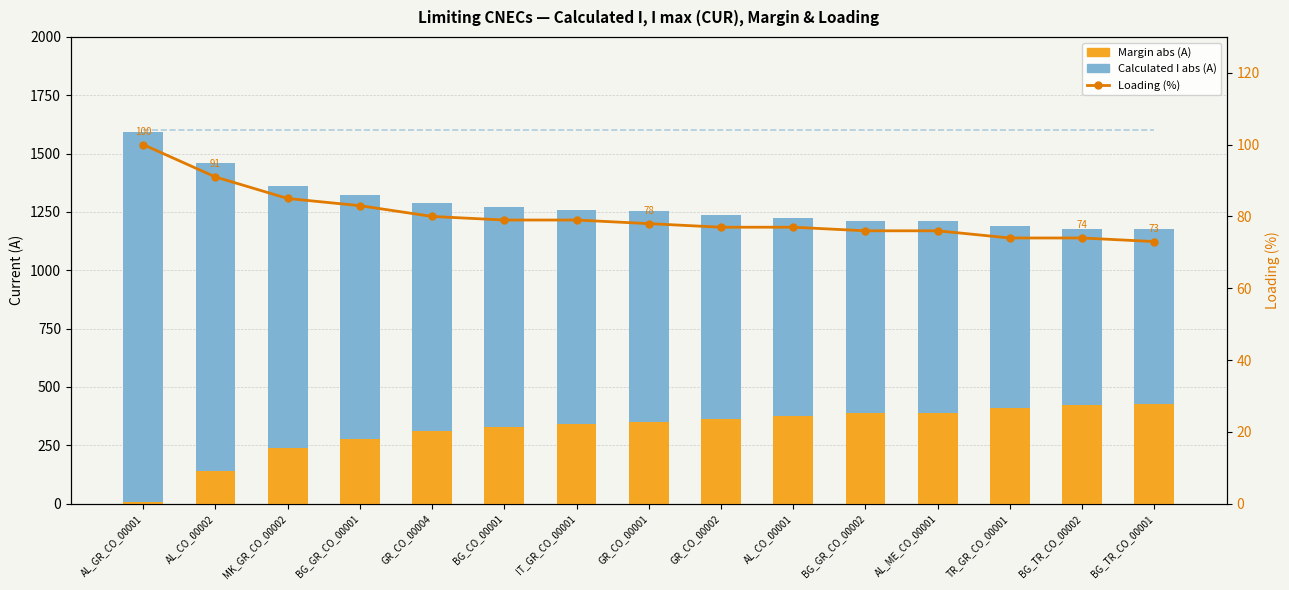

What is the approximate value of I max CUR (A) at BG_CO_00001?

1600